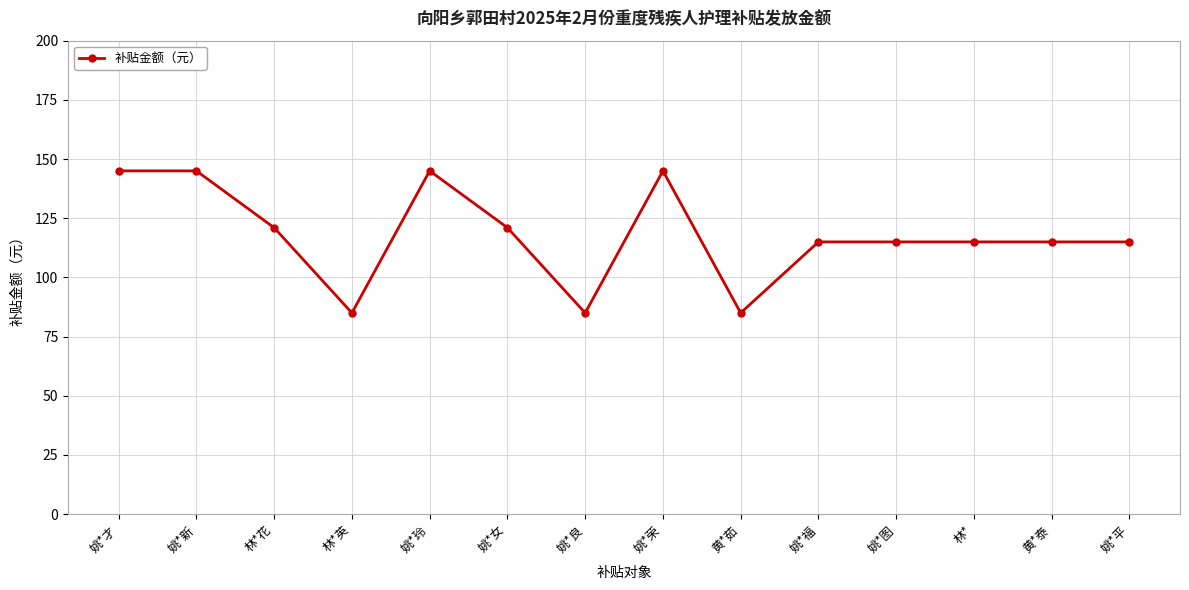

How many series are shown in this chart?

1